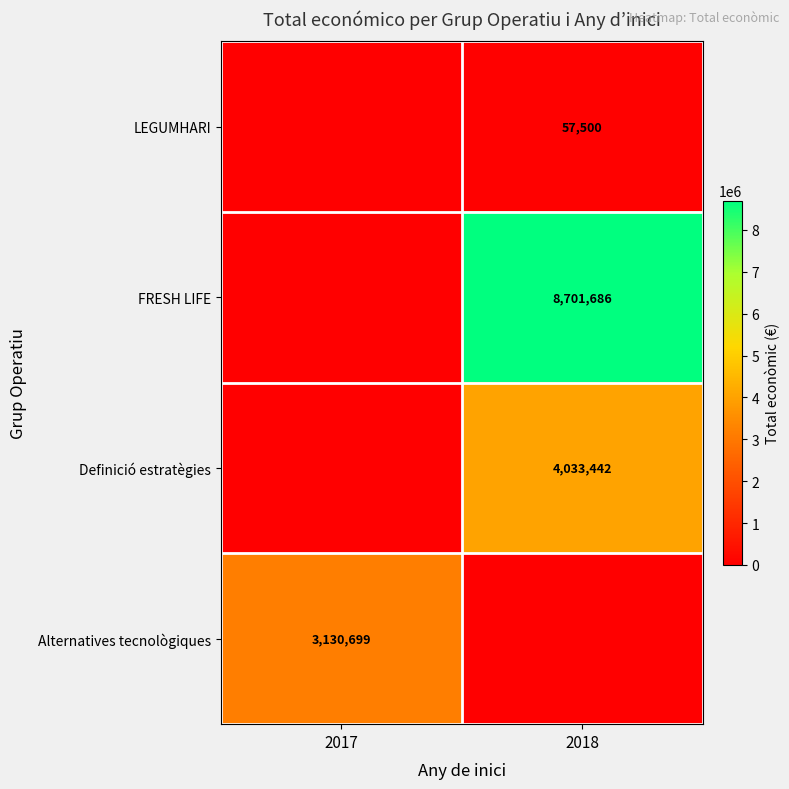

Is it true that FRESH LIFE equals 5376736 at 2018?

False